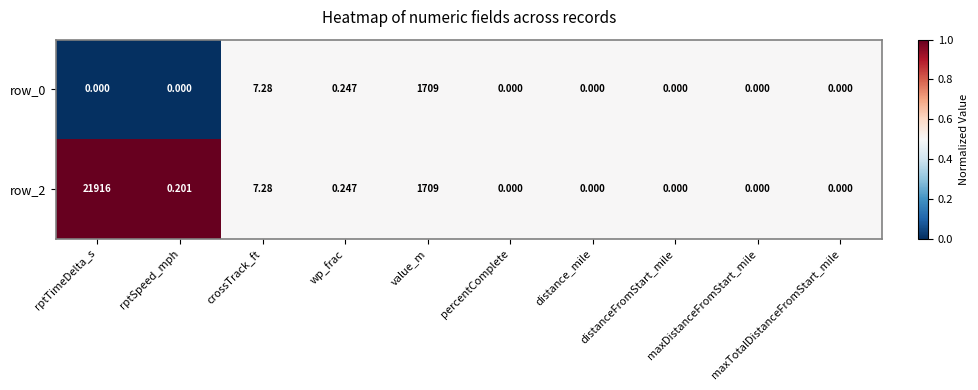

Between distanceFromStart_mile and rptSpeed_mph, which is larger?

distanceFromStart_mile